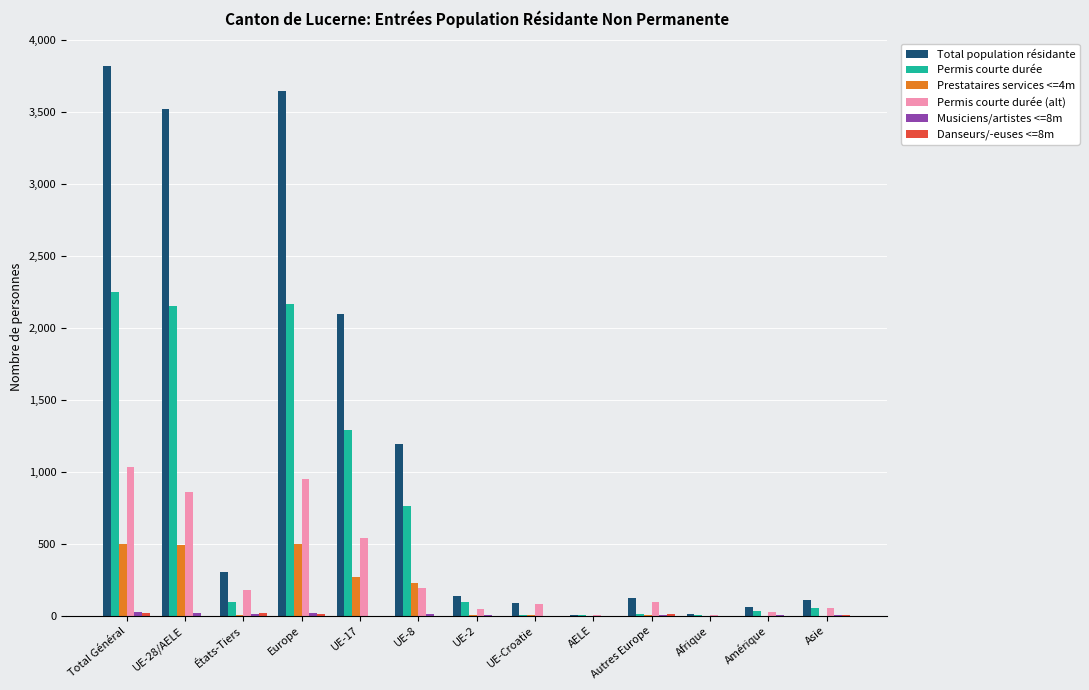

The Total population résidante series shows 481 at États-Tiers. True or false?

False